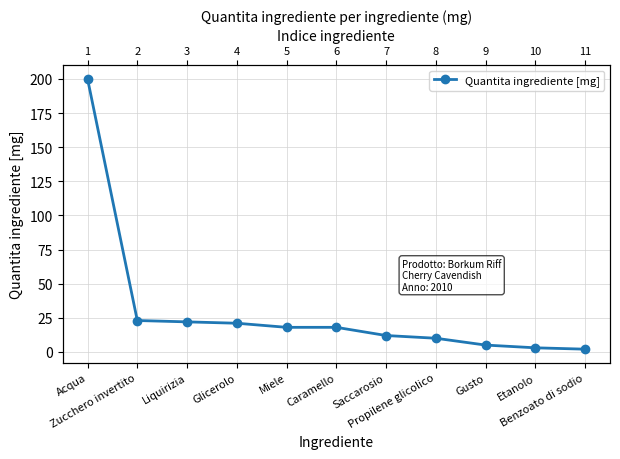

What is the ratio of the value at Zucchero invertito to the value at Saccarosio?

1.9